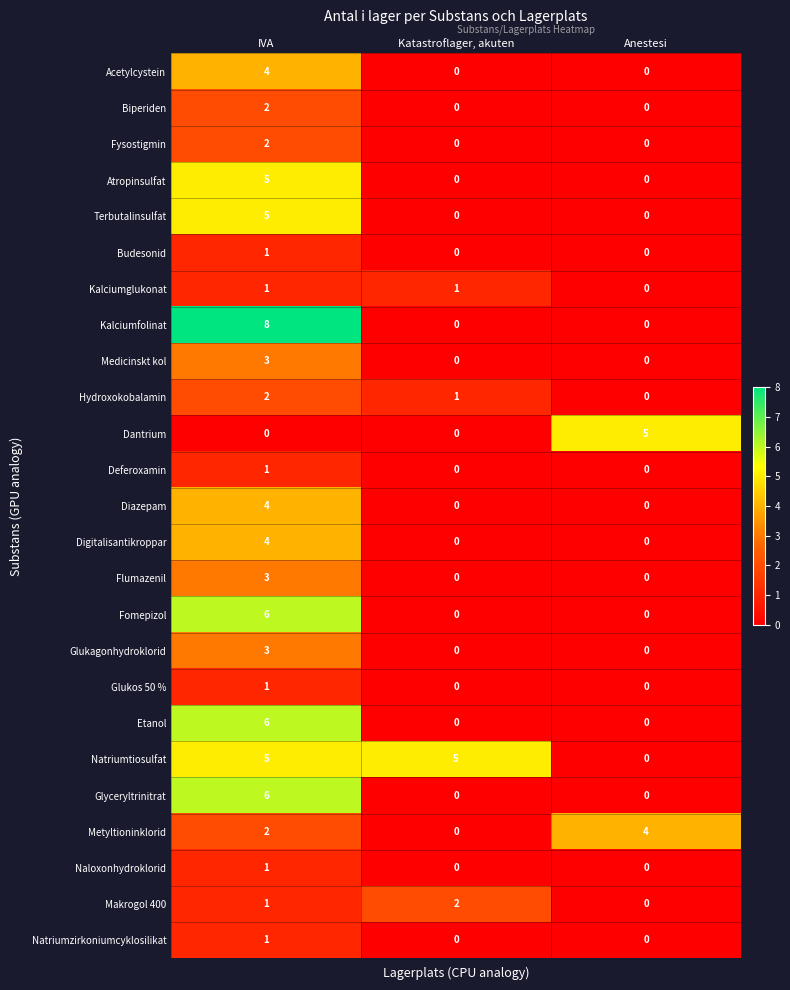

At which category is the sum across all series the highest?

IVA